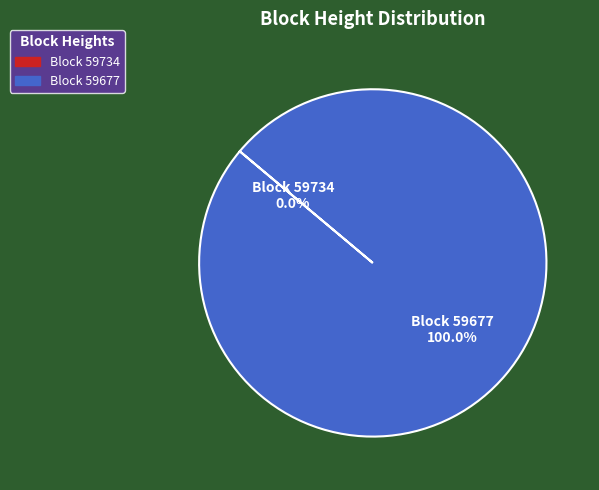

Is there a majority slice in this chart?

Yes